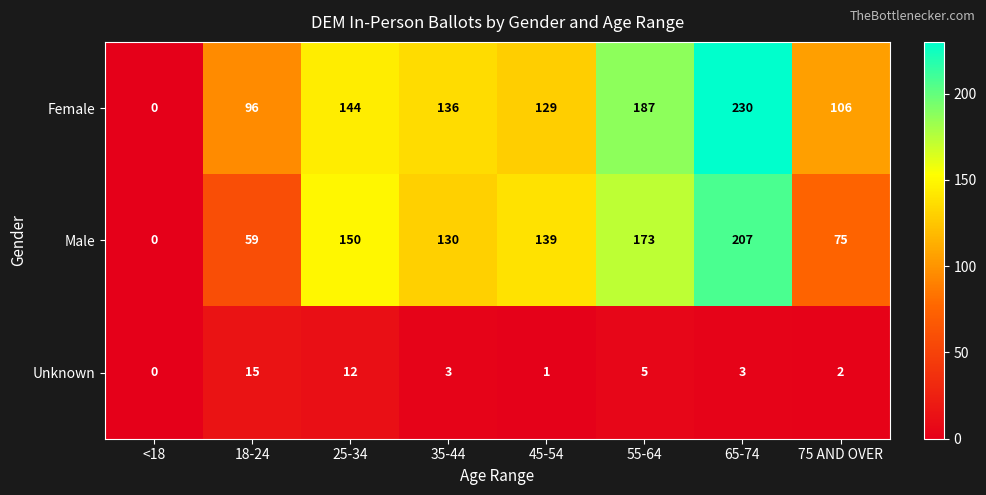

Reading left to right, what are all the values shown in this chart?

Female: <18=0	18-24=96	25-34=144	35-44=136	45-54=129	55-64=187	65-74=230	75 AND OVER=106
Male: <18=0	18-24=59	25-34=150	35-44=130	45-54=139	55-64=173	65-74=207	75 AND OVER=75
Unknown: <18=0	18-24=15	25-34=12	35-44=3	45-54=1	55-64=5	65-74=3	75 AND OVER=2